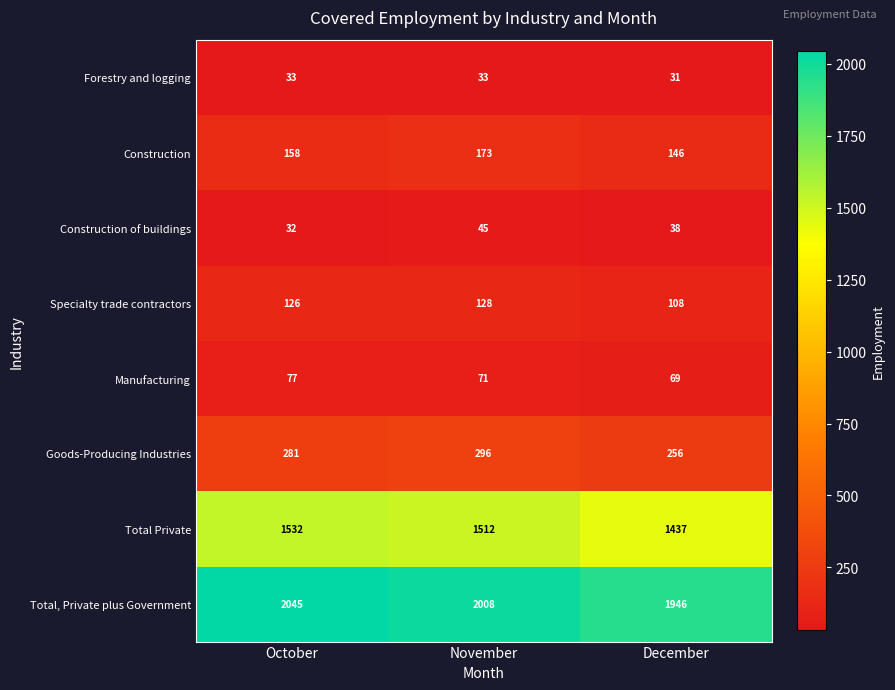

Between October and November, which series saw the biggest shift?

Total, Private plus Government